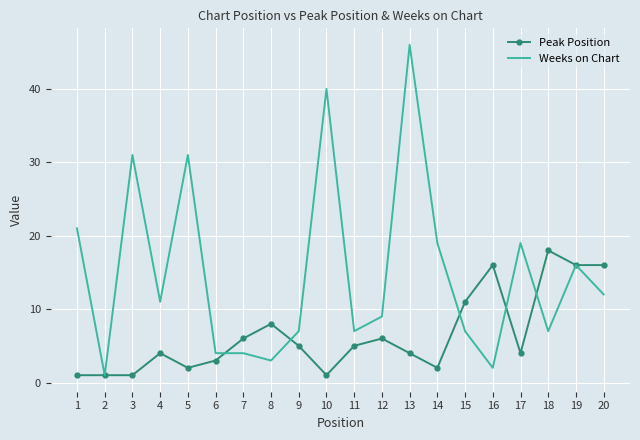

Rank the series by their average value, from highest to lowest.

Weeks on Chart, Peak Position